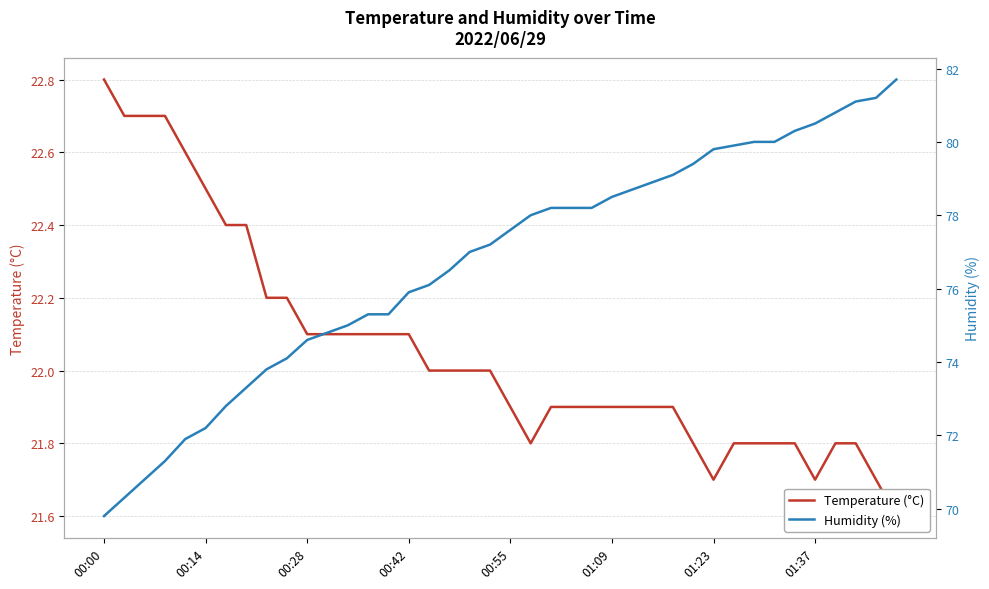

Count the number of categories in the chart.

40